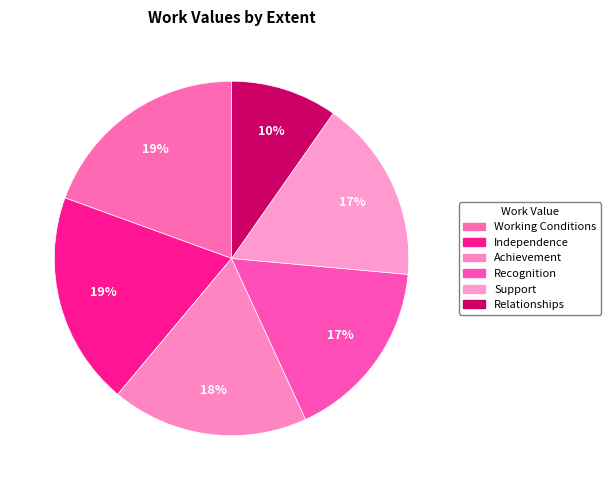

What is the total percentage of Relationships and Achievement?

27.7%